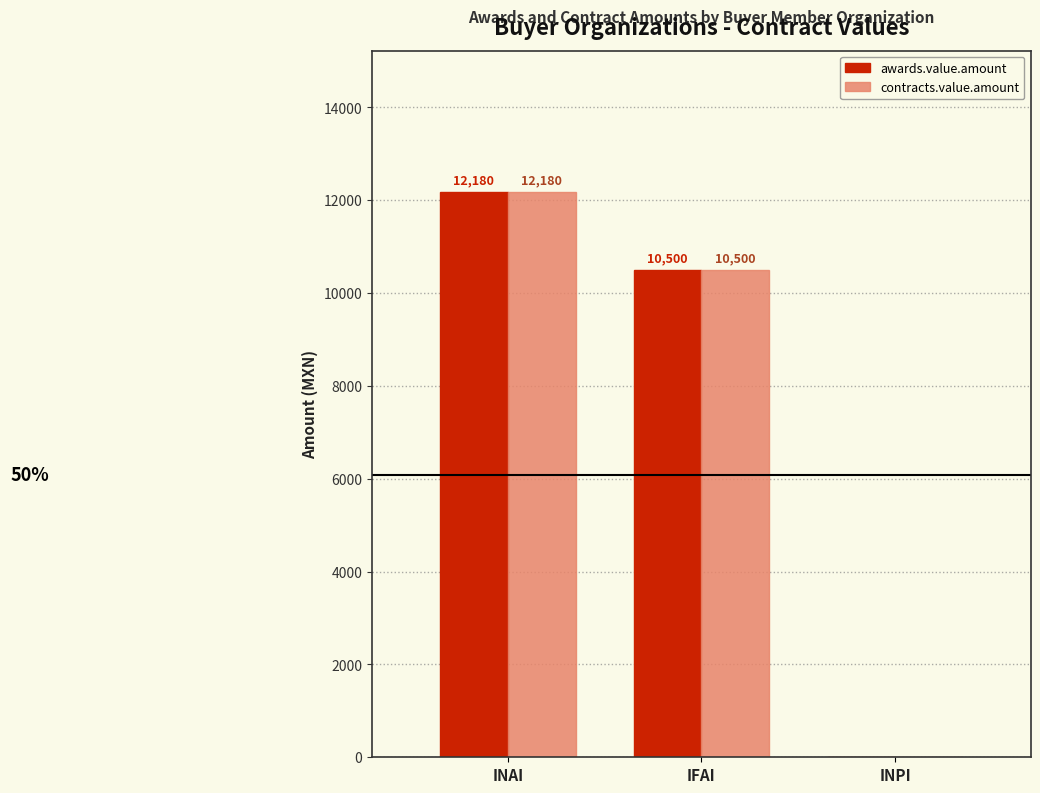

What is the approximate value of contracts.value.amount at IFAI?

10500